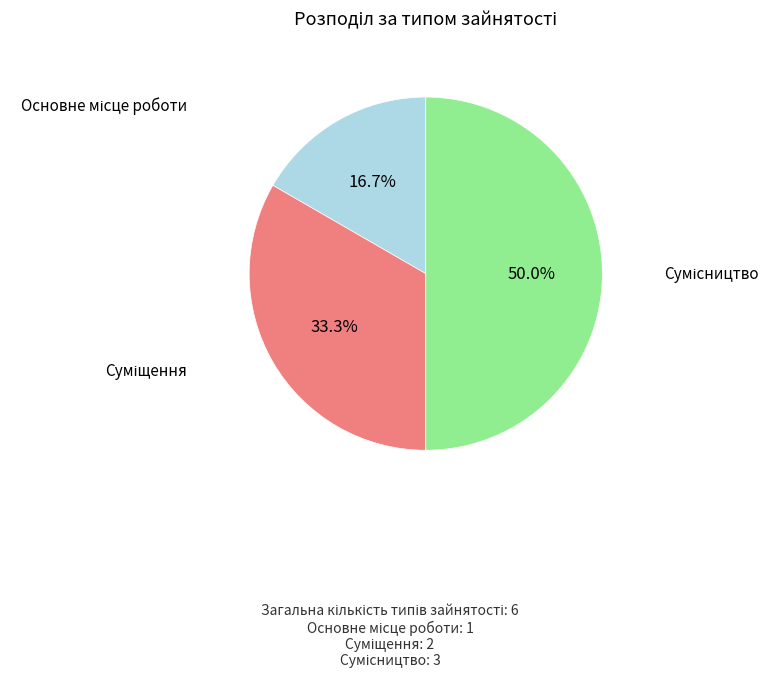

Is there any slice that represents more than half of the pie?

No